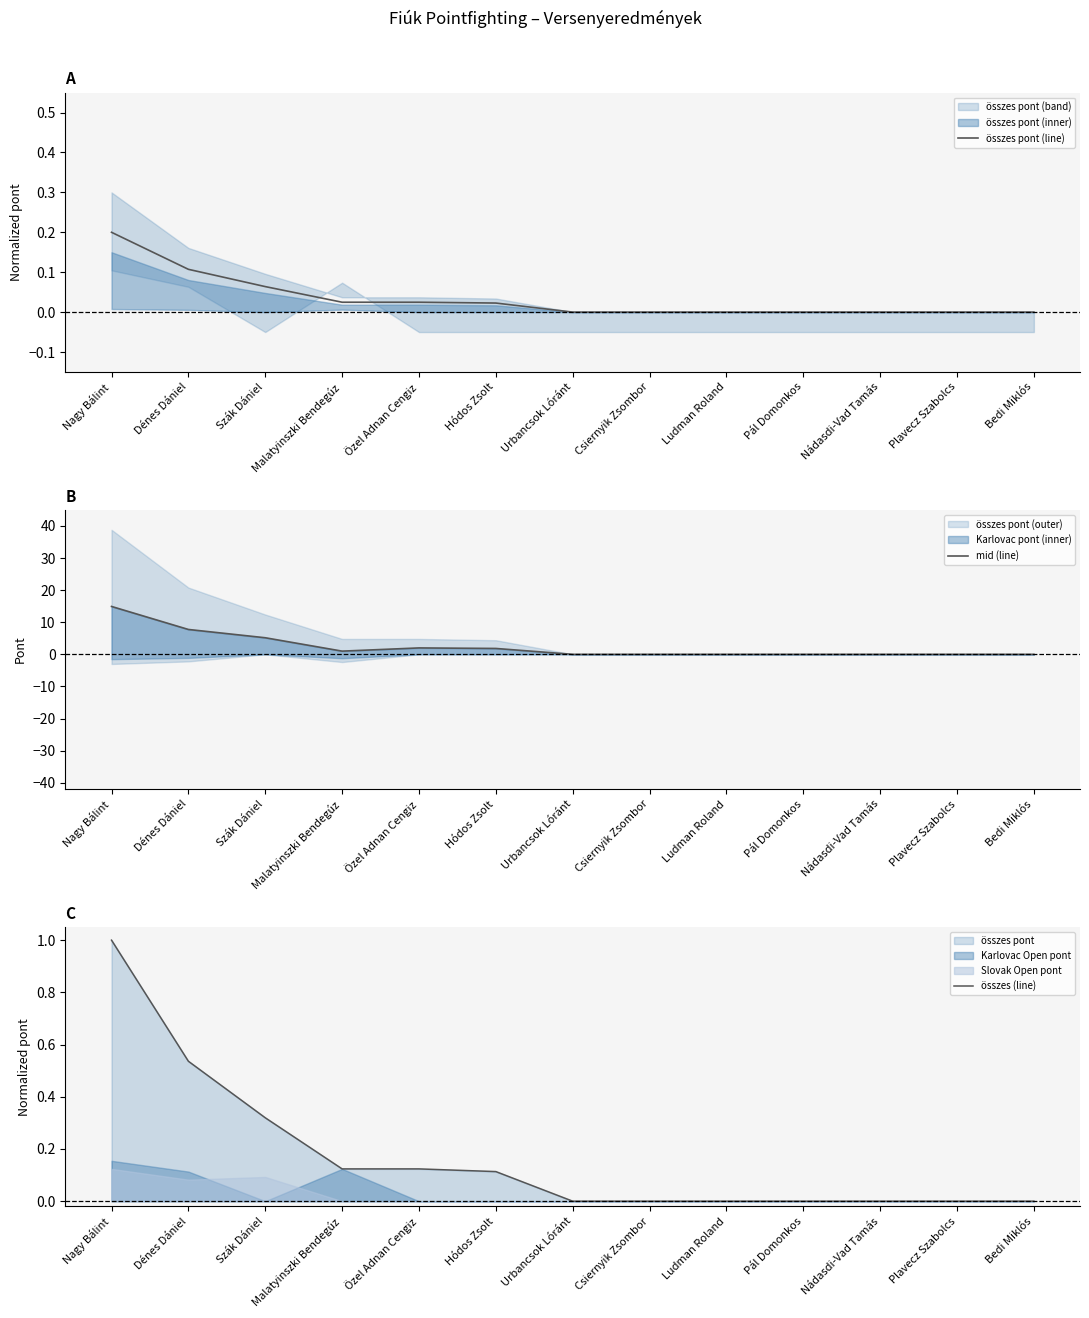

What is the sum of the összes pont (line) values at Dénes Dániel and Pál Domonkos?

0.1